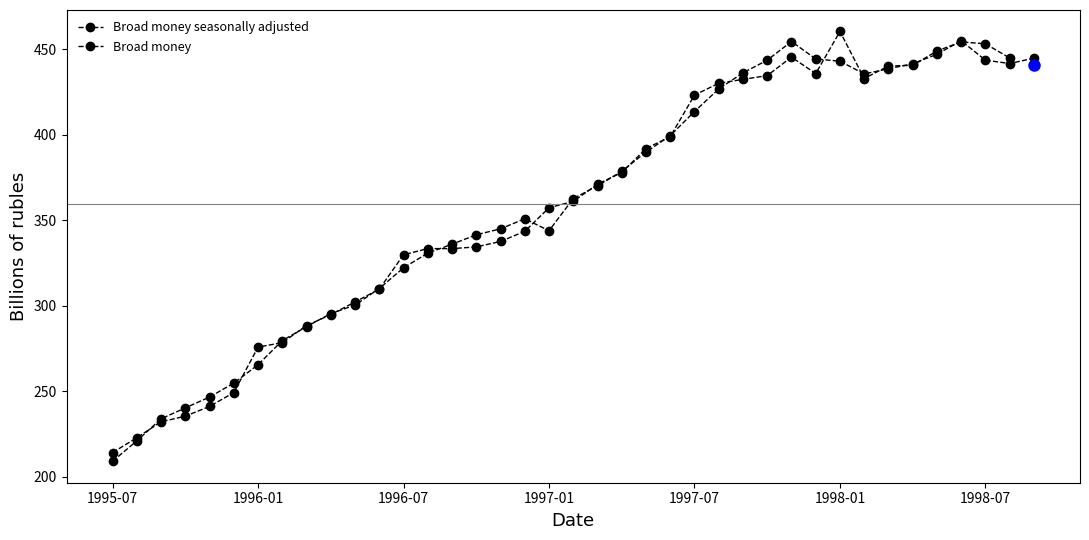

Count the number of categories in the chart.

39